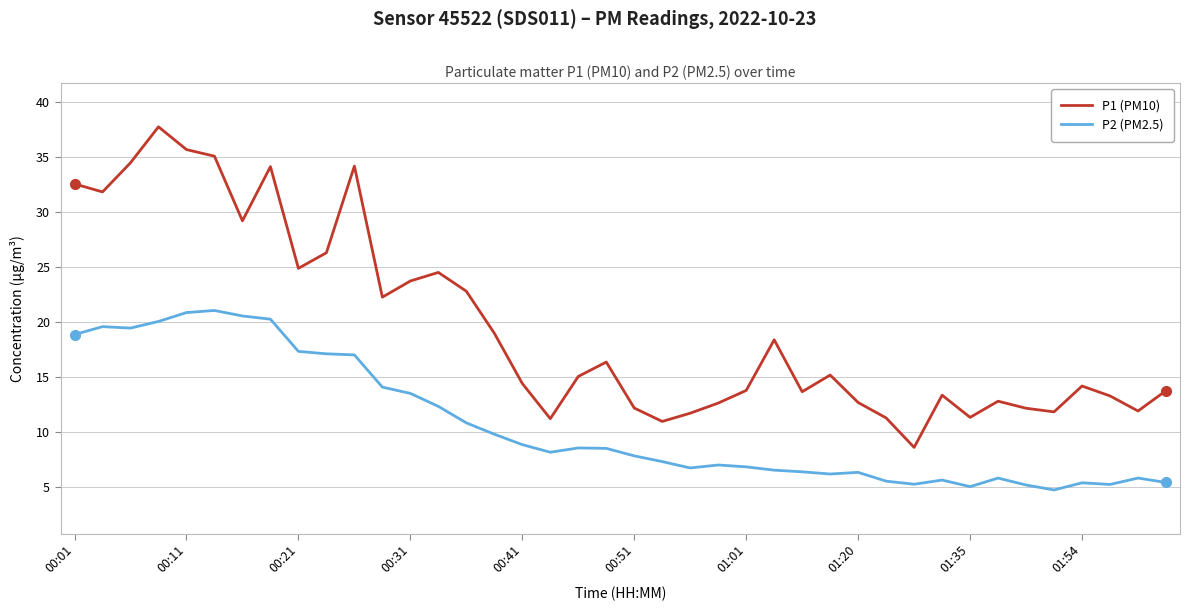

Which series has the largest total across all categories?

P1 (PM10)